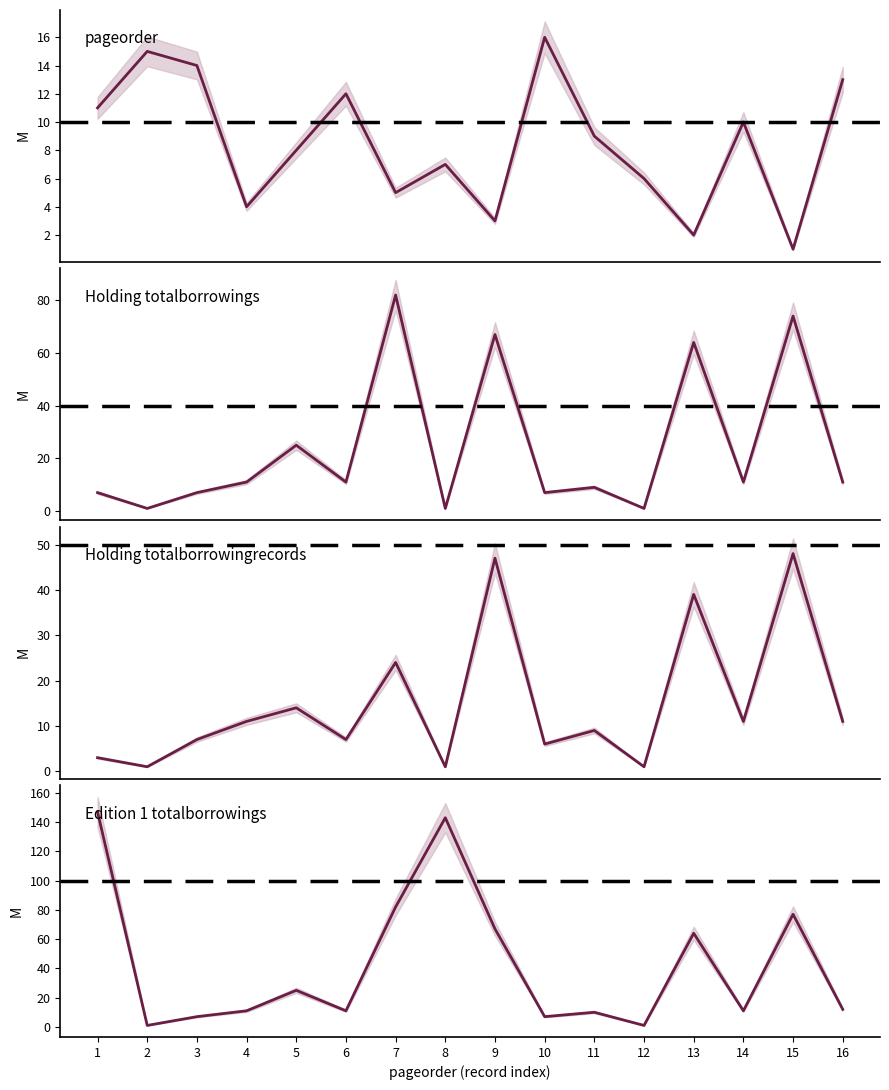

True or false: Edition 1 totalborrowings and Holding totalborrowings intersect in this chart.

False